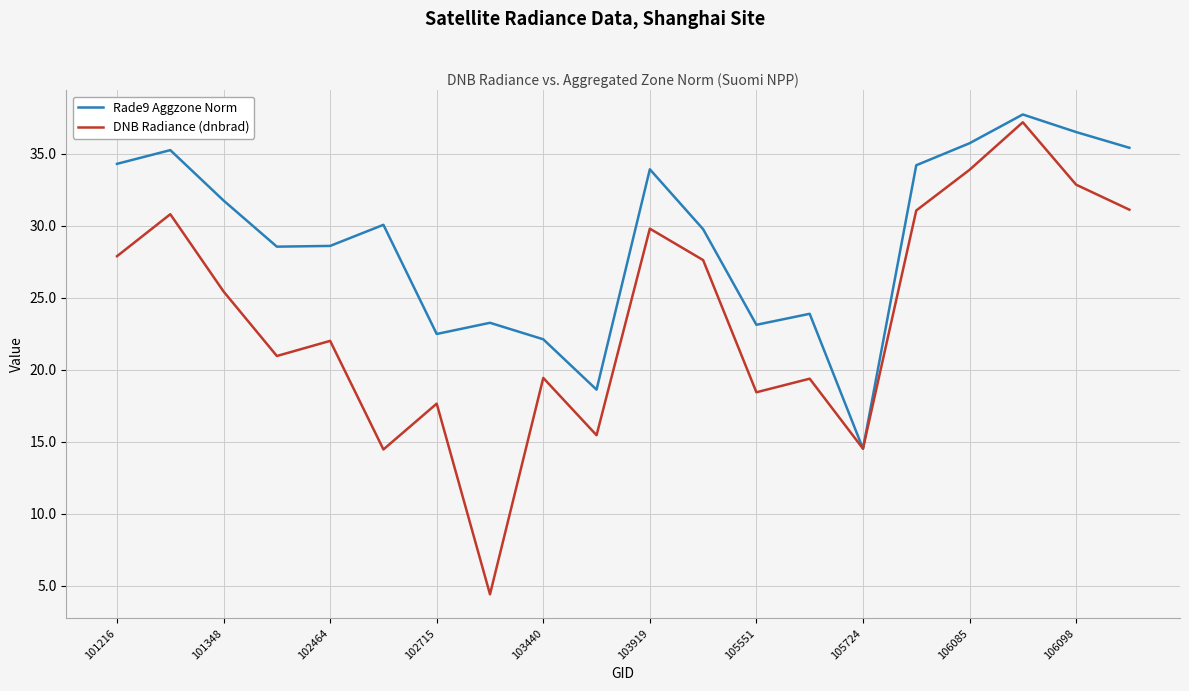

Rank the series by their average value, from highest to lowest.

Rade9 Aggzone Norm, DNB Radiance (dnbrad)